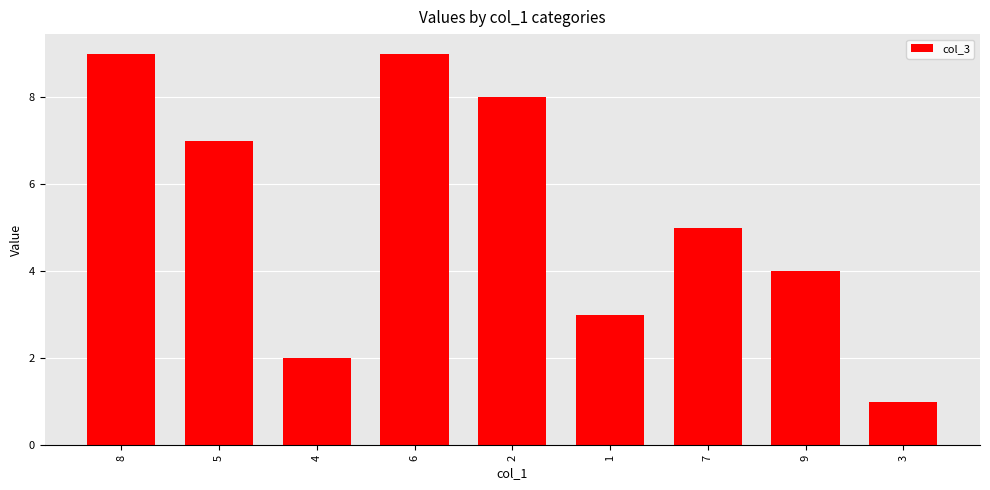

The chart shows a value of 4 at 9. True or false?

True